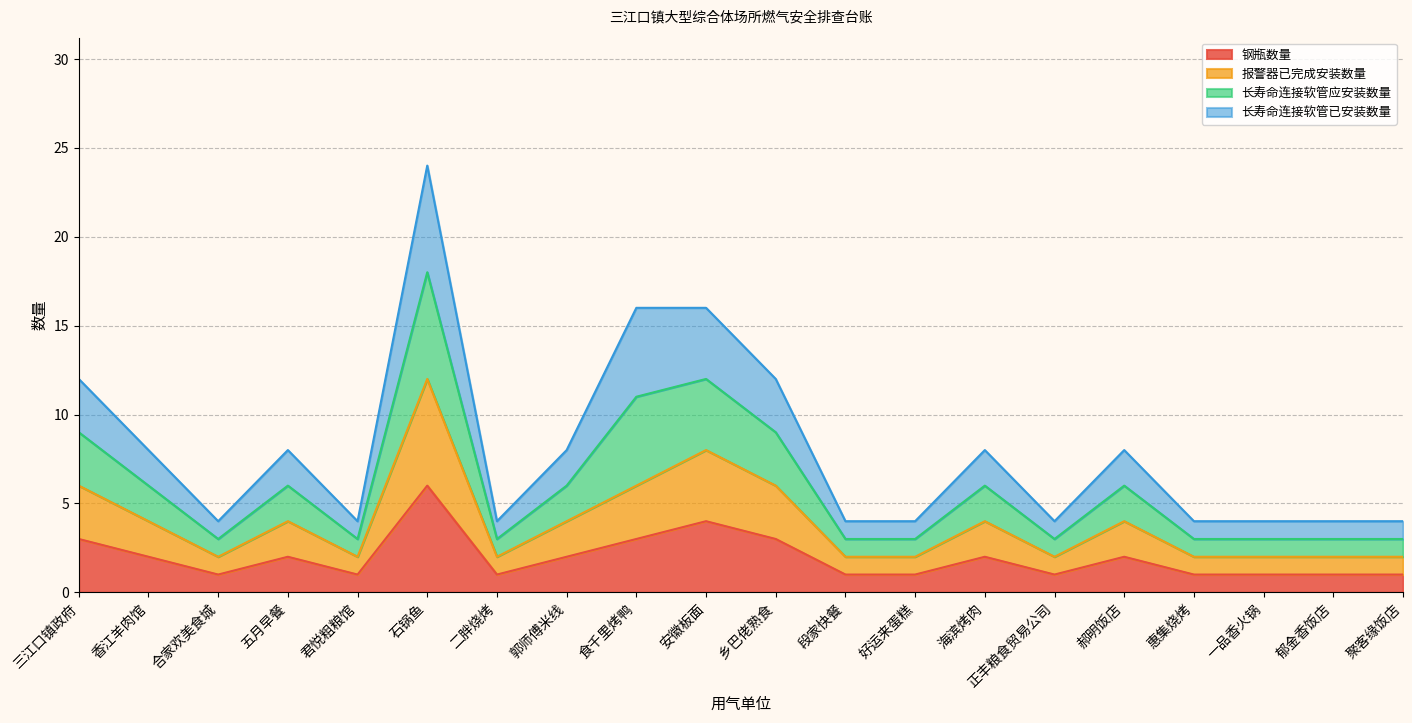

Is it true that 报警器已完成安装数量 equals 3 at 二胖烧烤?

False